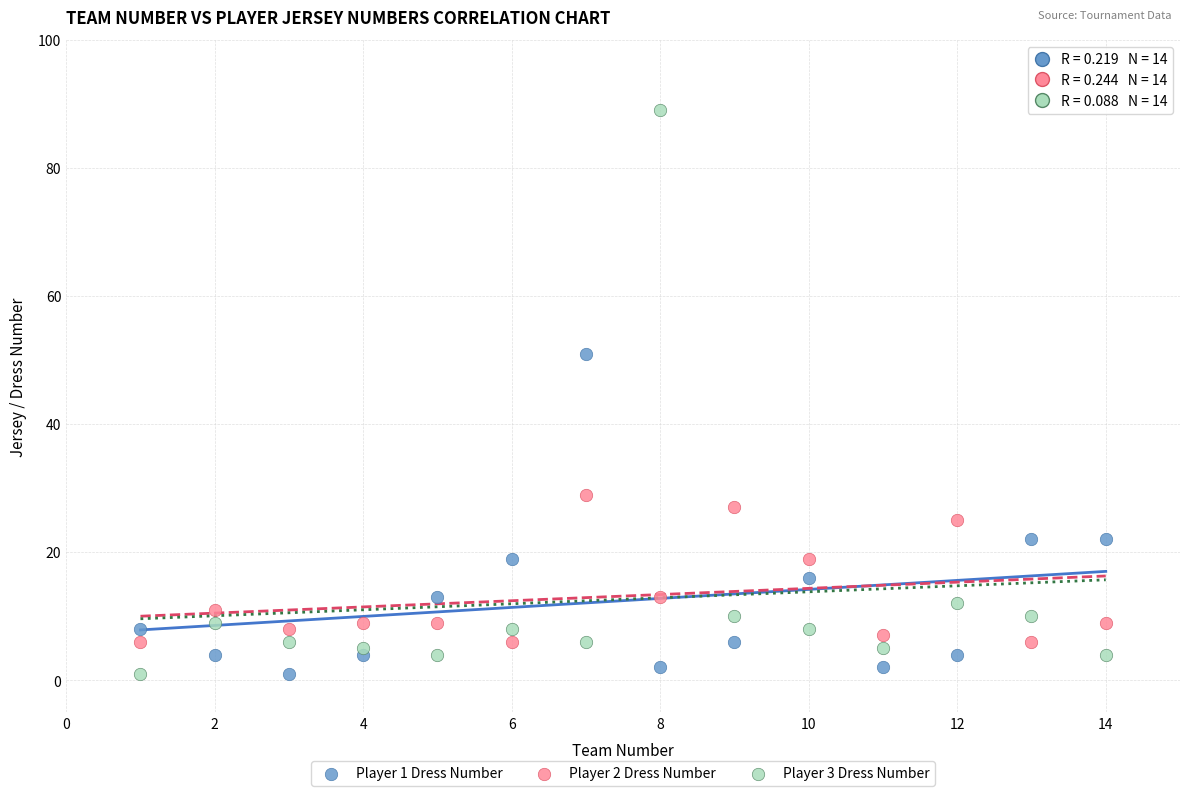

Across all series, what Y value is closest to 45?

51